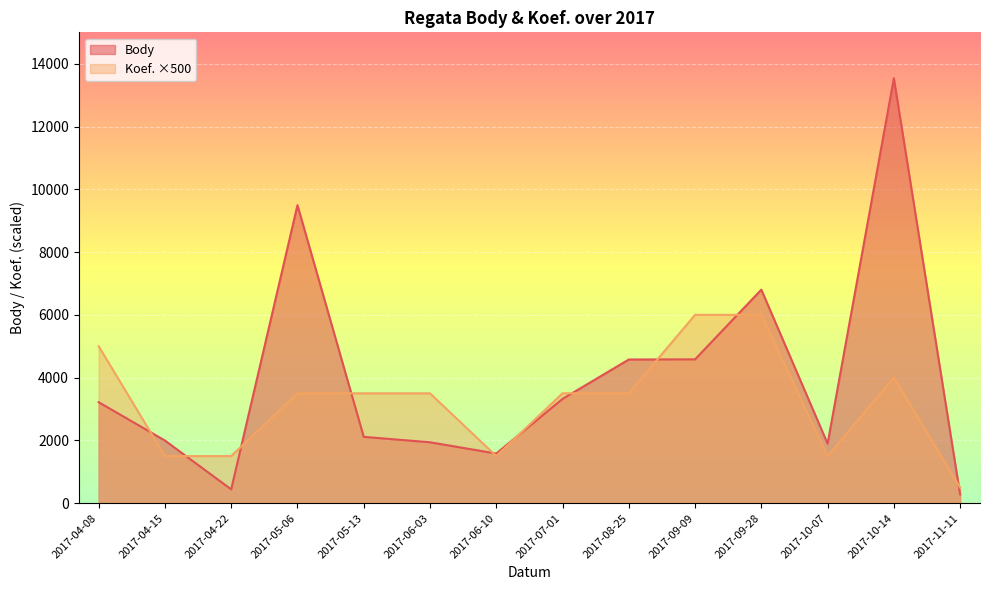

List the series in order of their overall mean, highest first.

Body, Koef. ×500